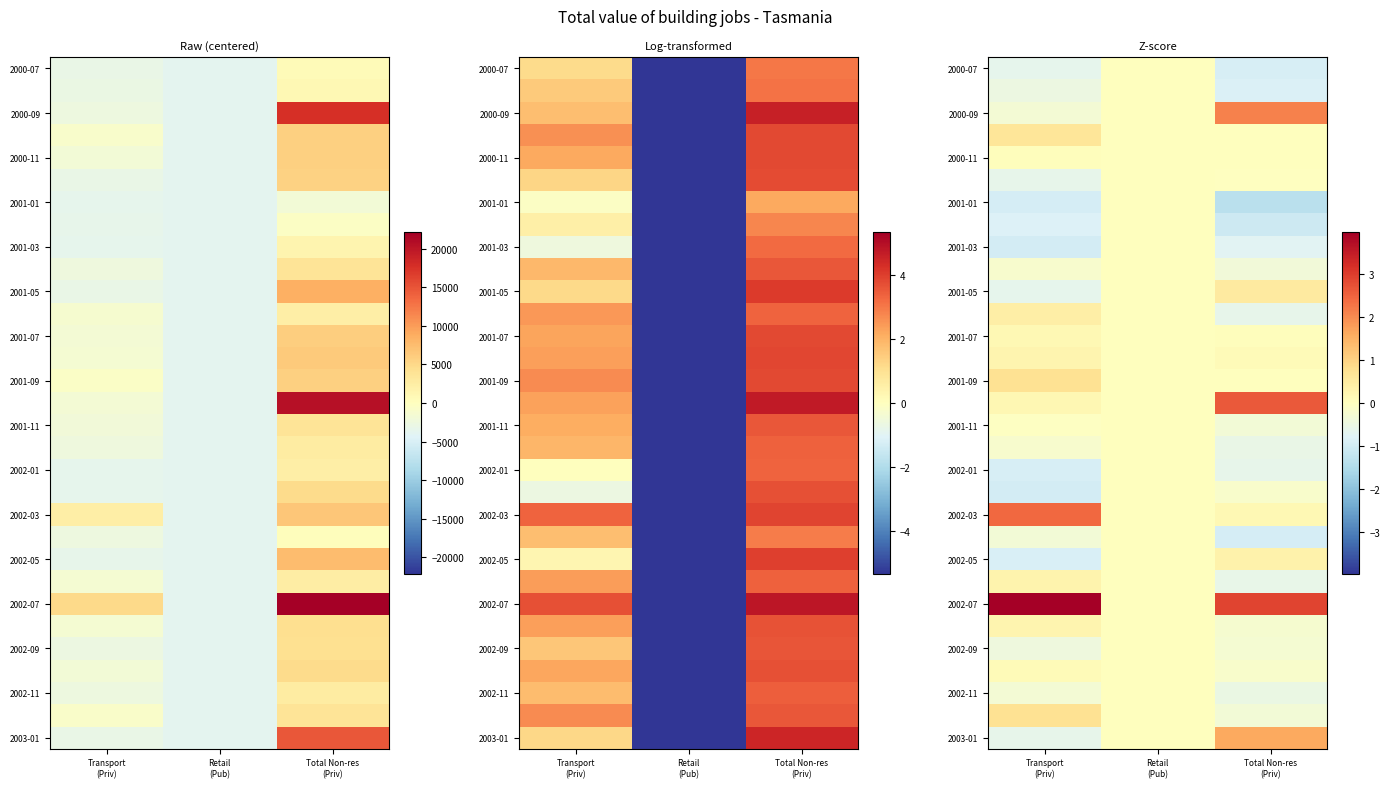

How many categories are shown in the chart?

3